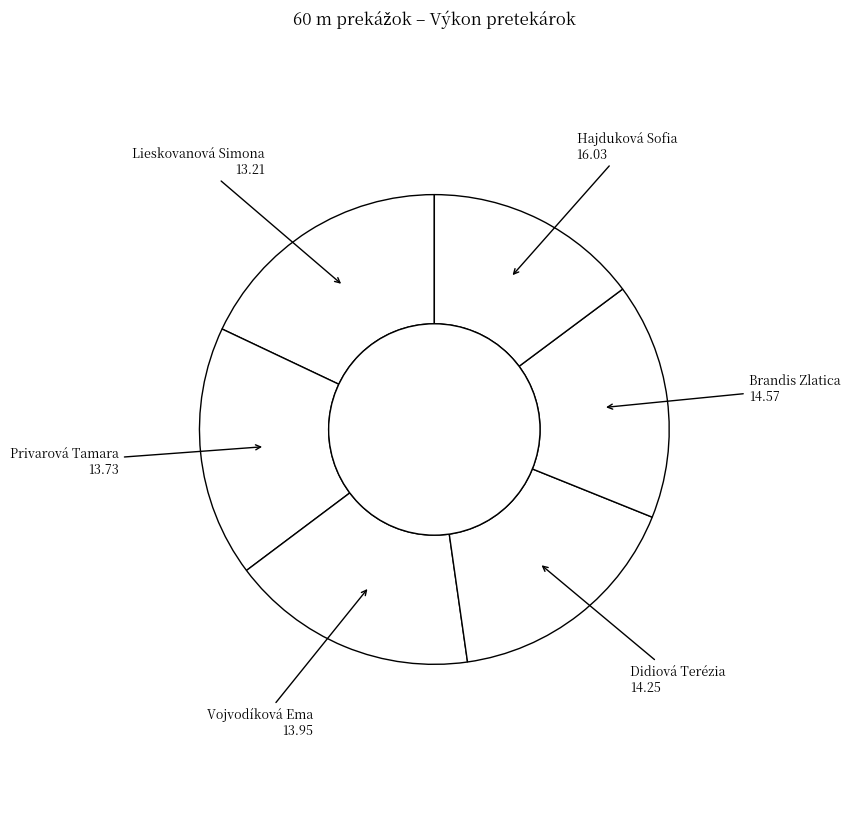

Do Hajduková Sofia and Brandis Zlatica together represent more than half of the pie?

No